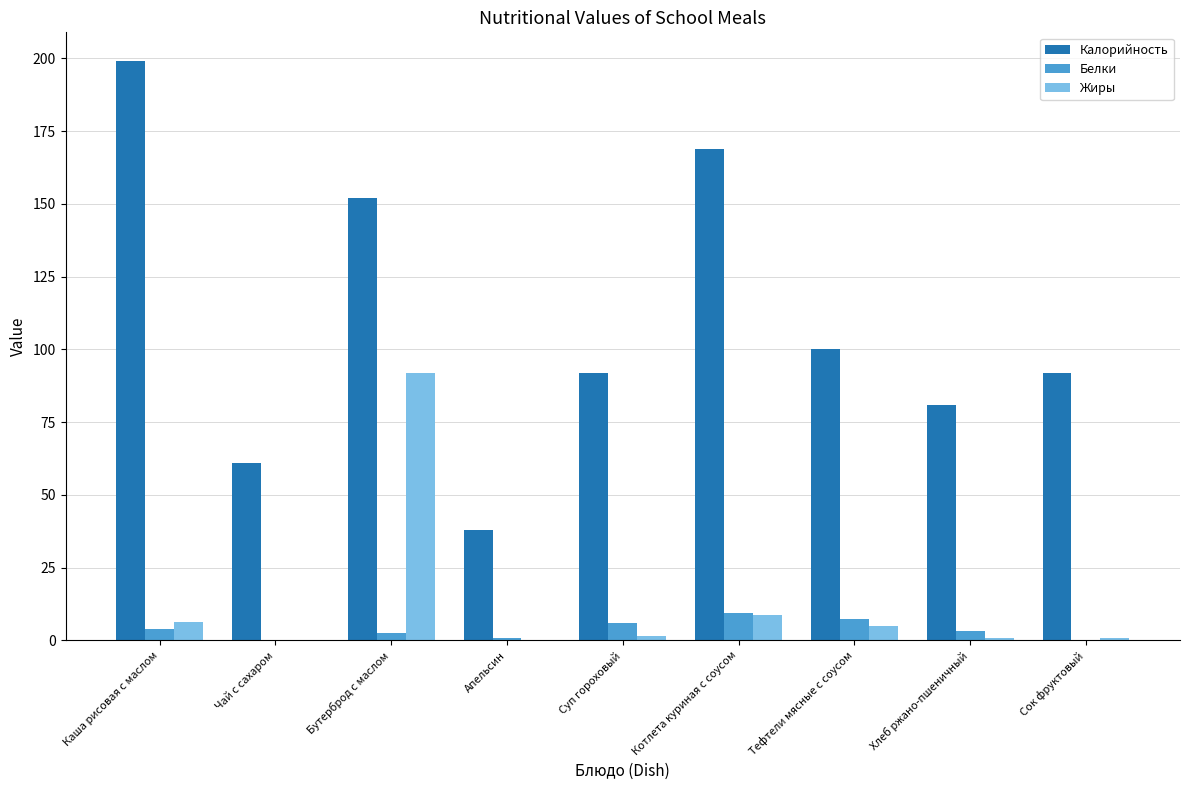

What is the sum of all Белки values?

33.6